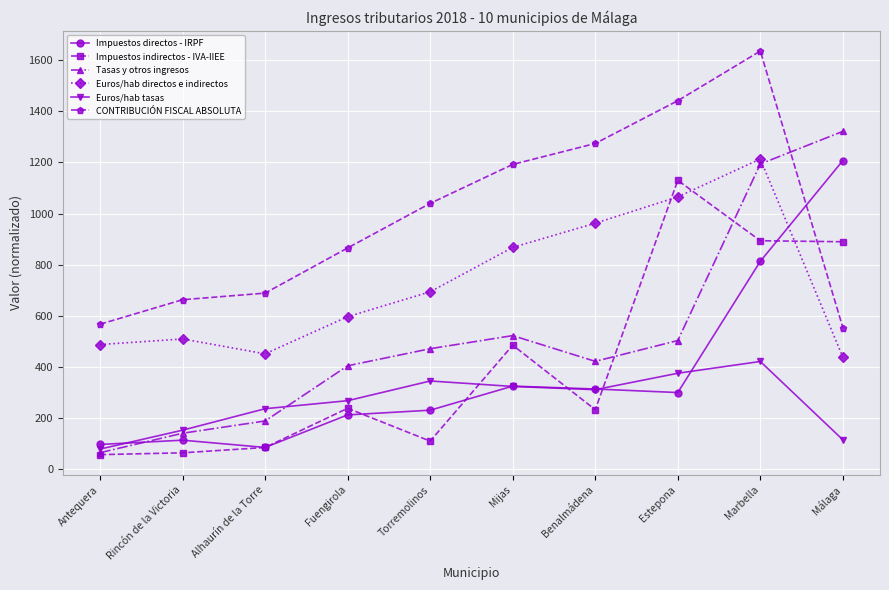

What is the difference between the maximum and second lowest values in the Euros/hab directos e indirectos series?

761.3